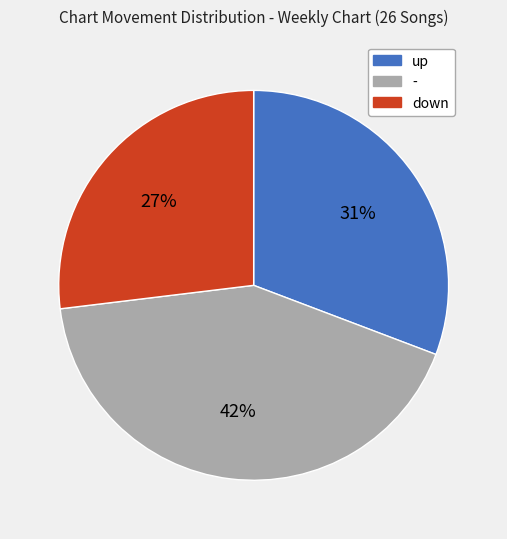

What is the ratio of the value at - to the value at down?

1.6